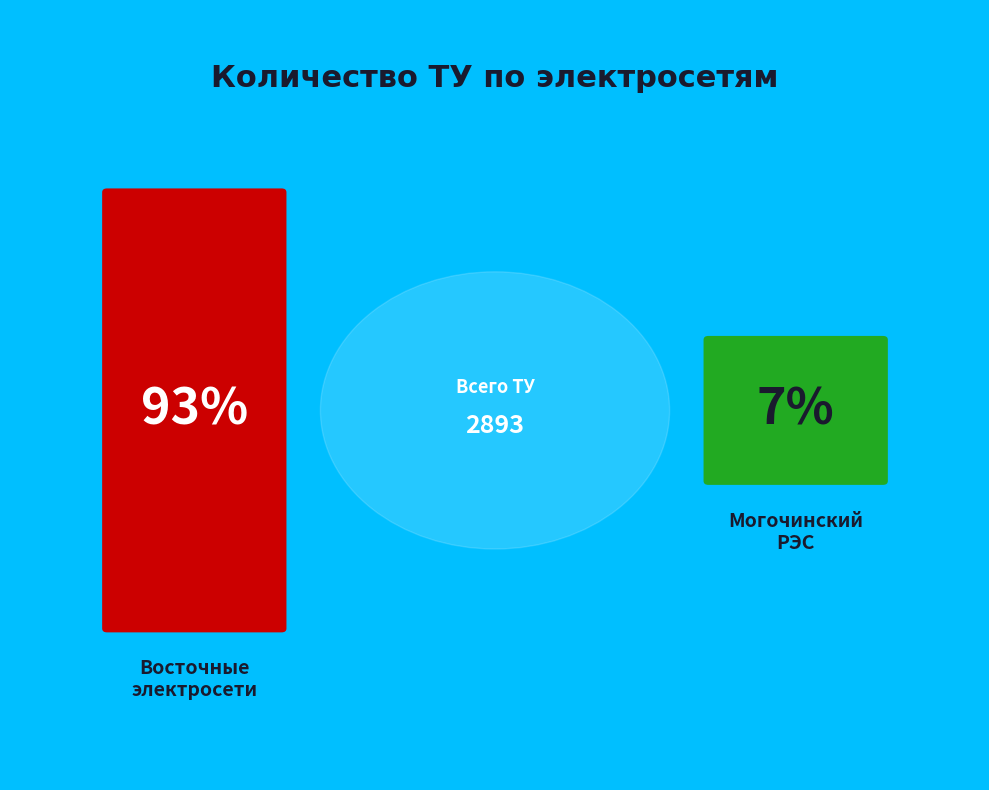

Which slice is the largest?

Восточные электросети